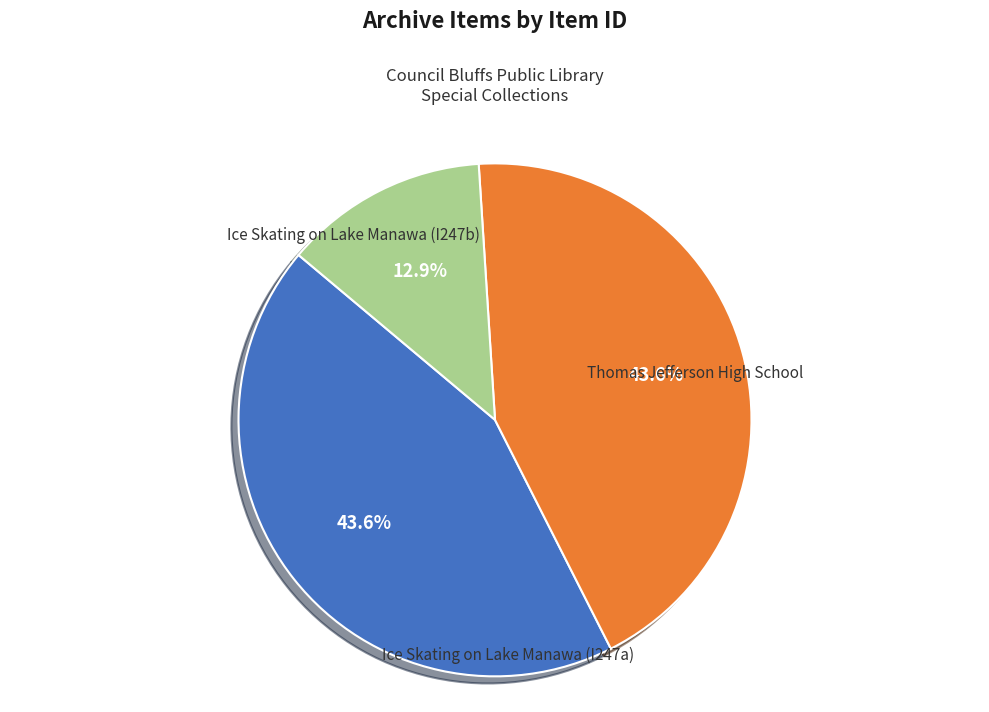

Combined, do Ice Skating on Lake Manawa (I247b) and Ice Skating on Lake Manawa (I247a) account for over 50%?

Yes